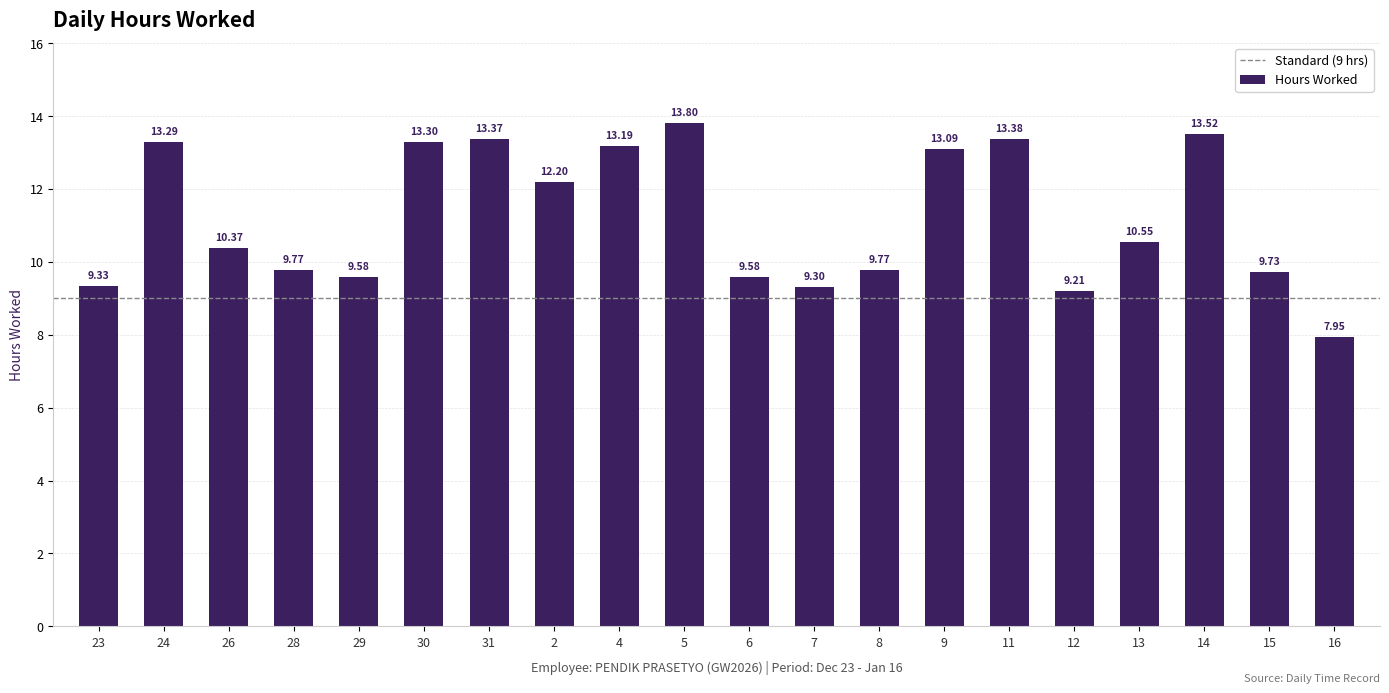

What is the change in value from 9 to 15?

-3.4